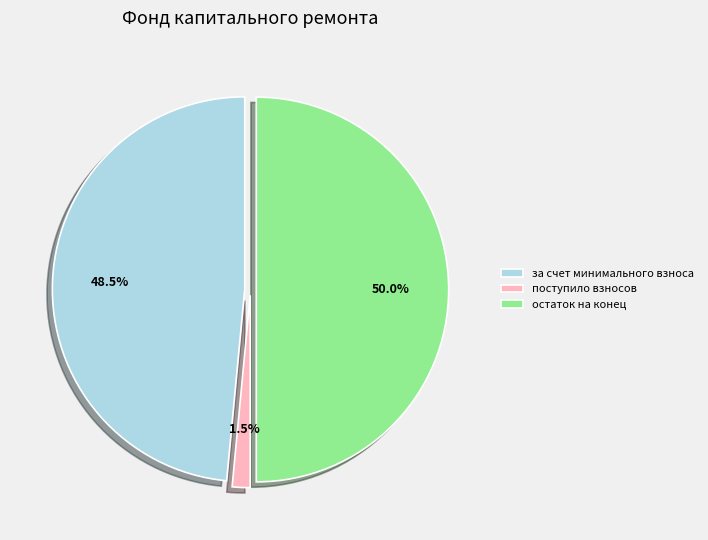

Is за счет минимального взноса the majority of the pie?

No